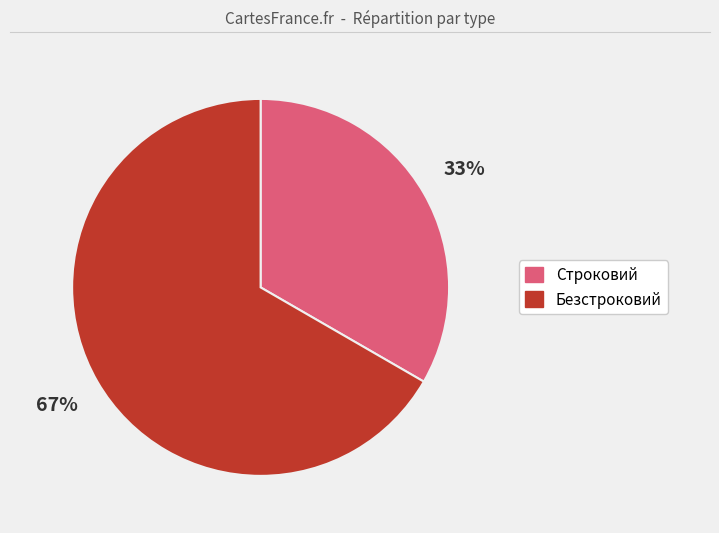

What percentage is the Безстроковий slice, to the nearest percent?

67%